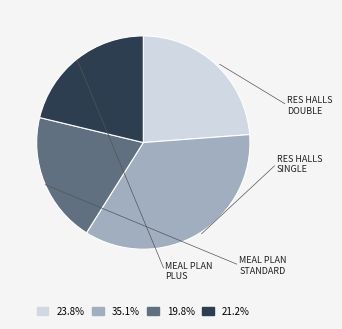

Is there a majority slice in this chart?

No